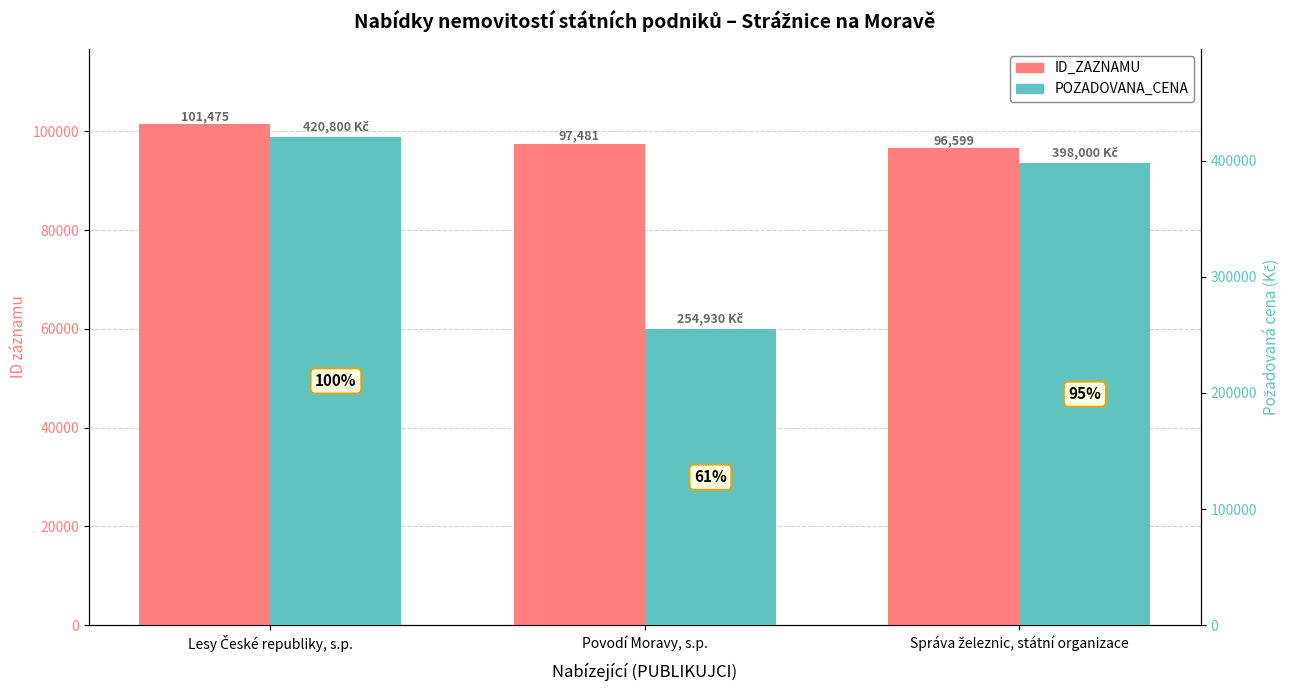

What is the value of the POZADOVANA_CENA bar at the 2nd from the left?

254930